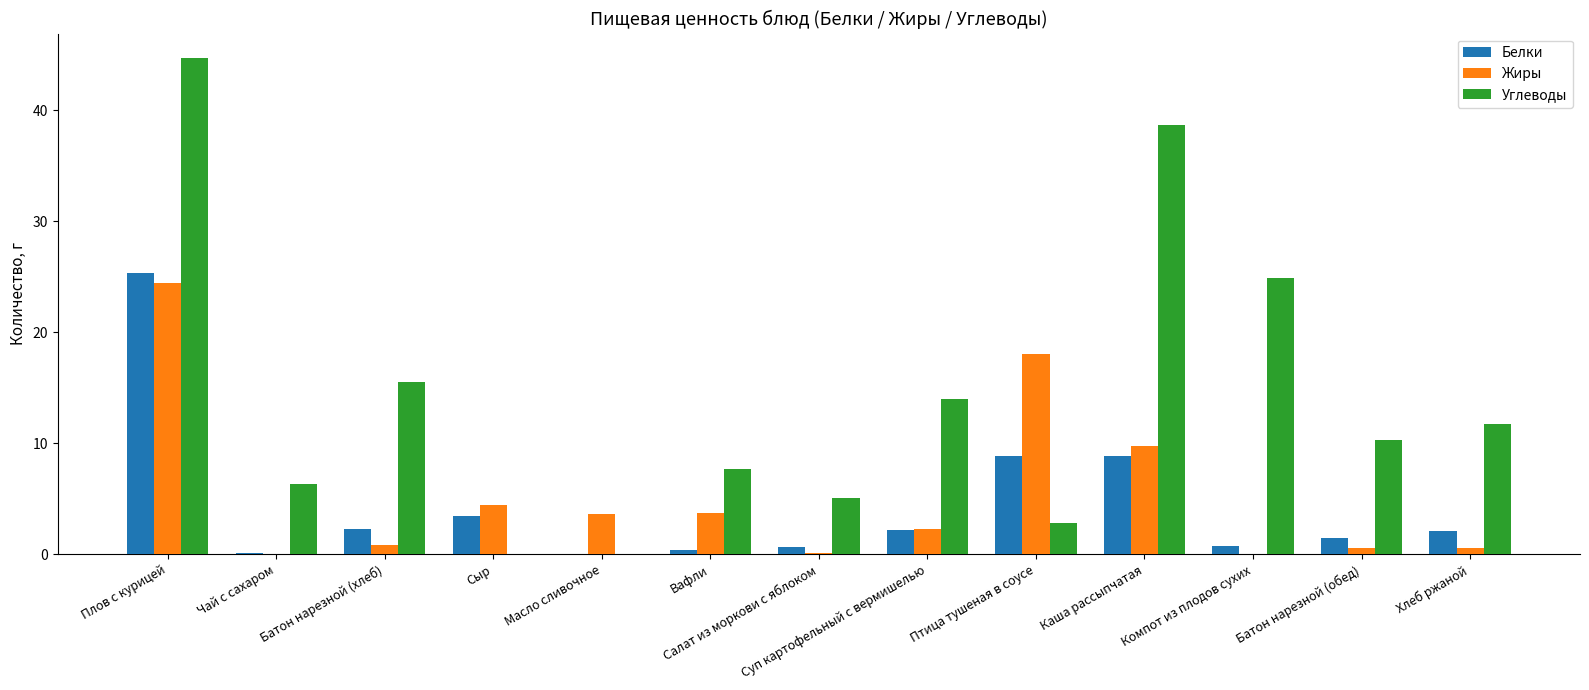

What is the greatest value displayed?

44.7